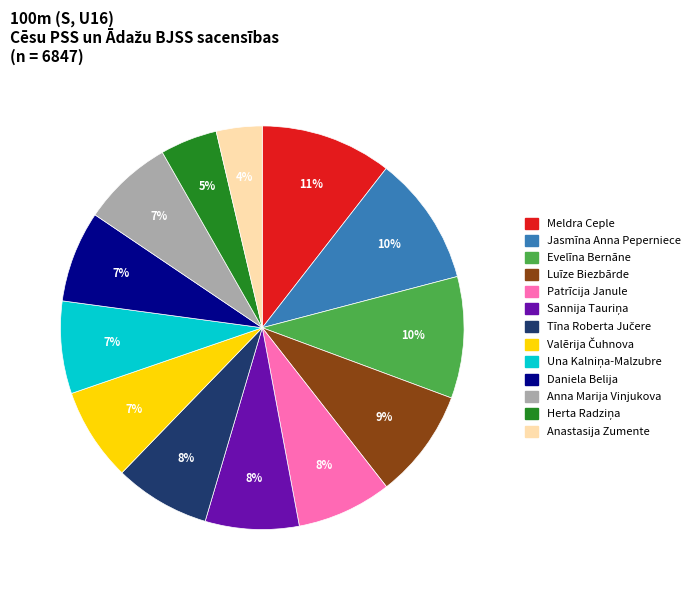

Approximately how many times larger is the value at Luīze Biezbārde compared to Meldra Ceple?

0.8